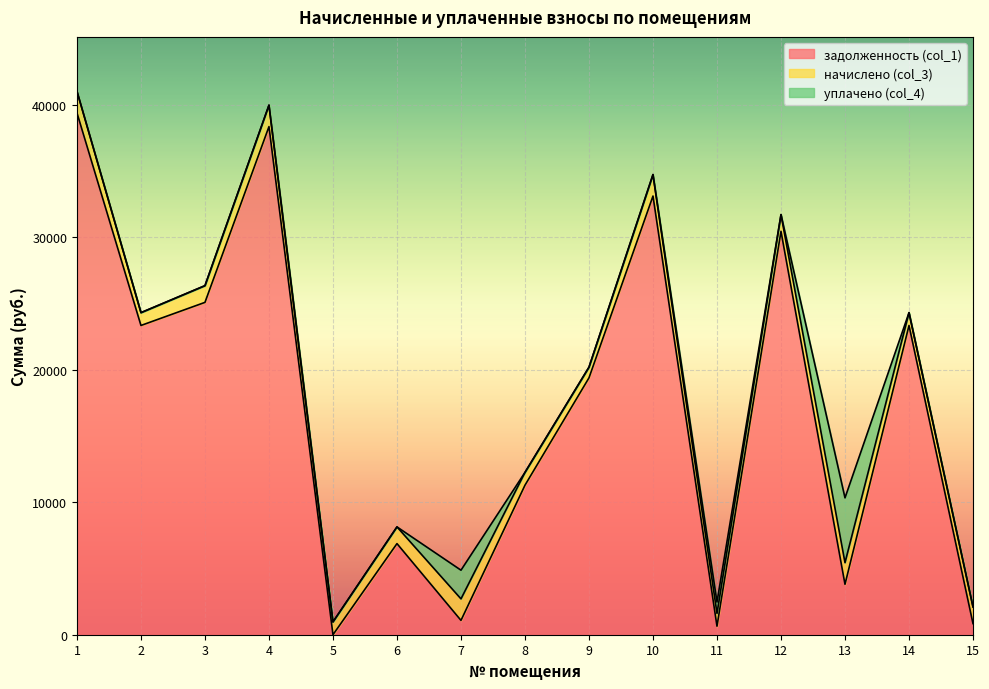

True or false: уплачено (col_4) has a value of 4896.4 at 13.

True